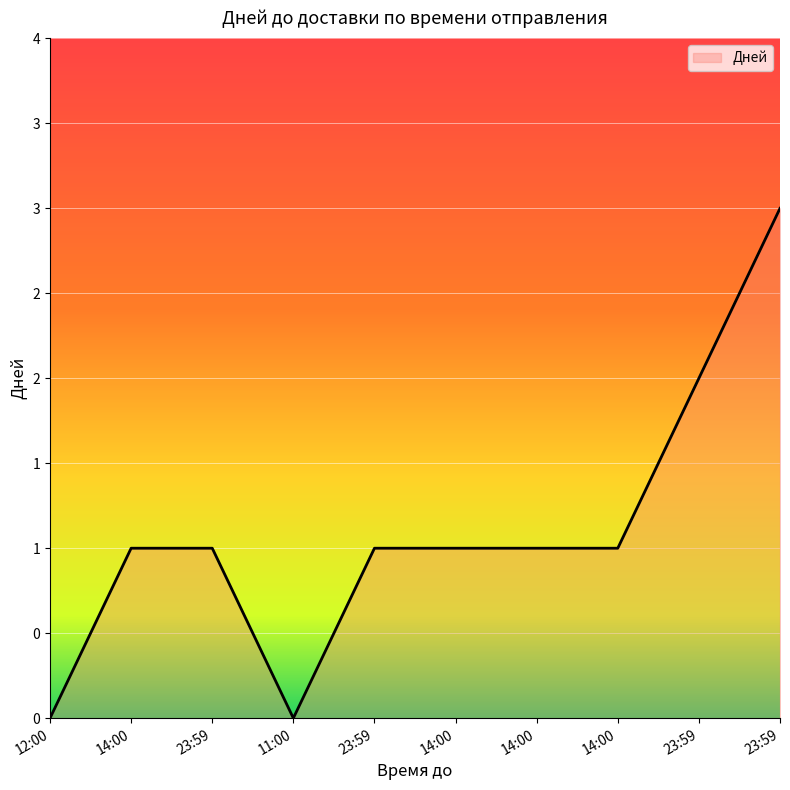

Does the chart display data point markers on the line(s)?

No